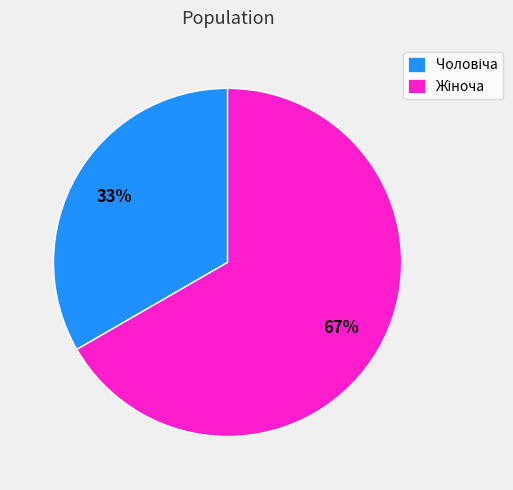

Is there any slice that represents more than half of the pie?

Yes